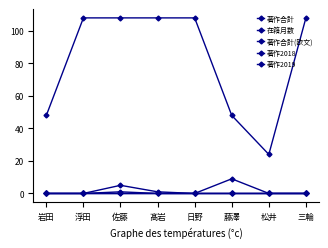

Which series changed the most between 藤澤 and 松井?

在籍月数